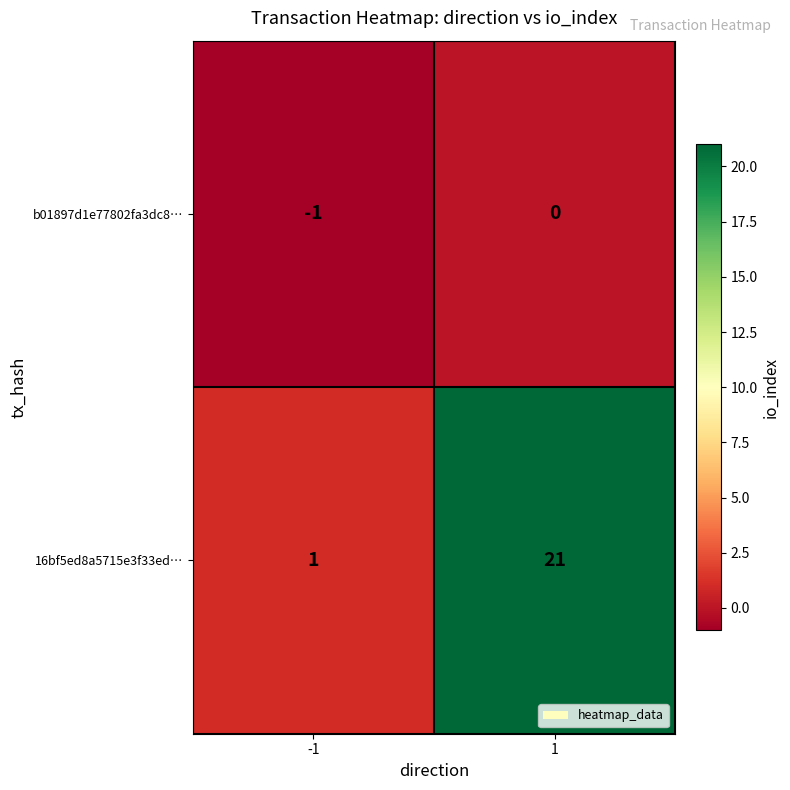

True or false: 16bf5ed8a5715e3f33ed… has a value of 37 at 1.

False